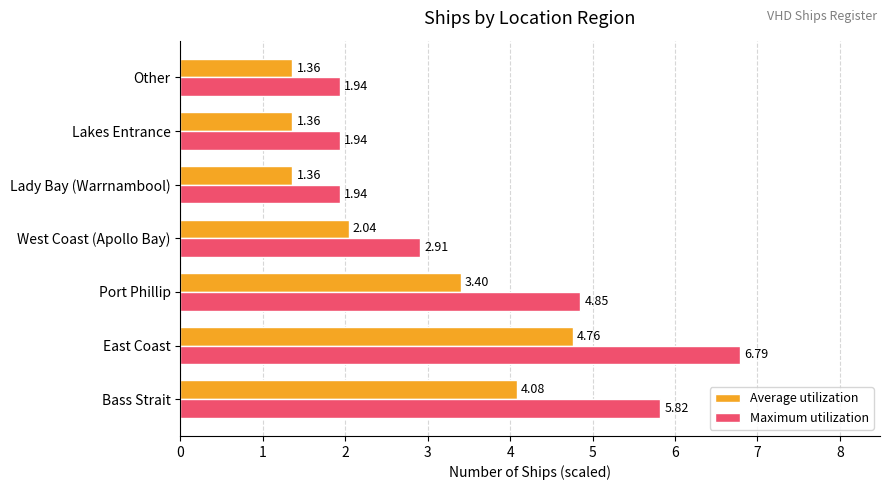

What are all the series names shown in the legend?

Average utilization, Maximum utilization